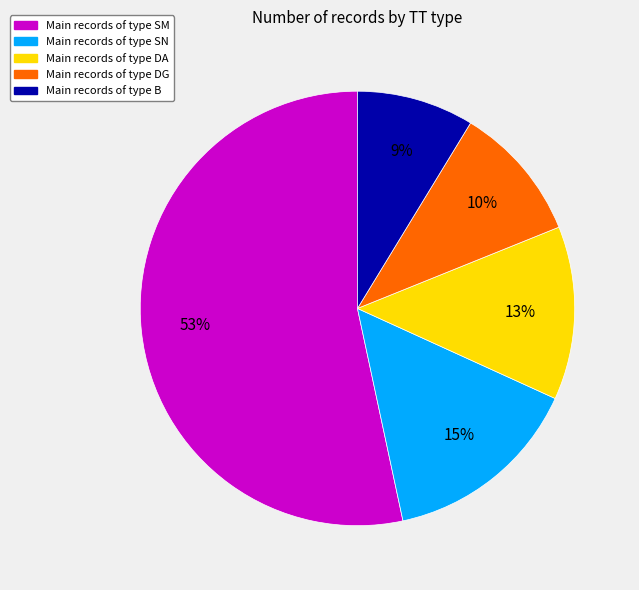

To the nearest percent, what is the average slice percentage?

20%